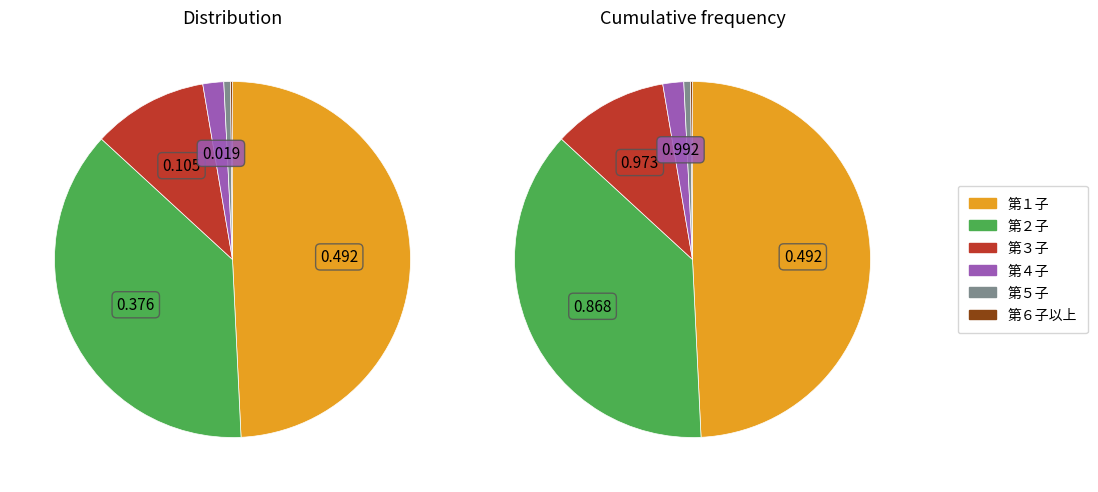

Does 第４子 account for over 50% of the chart?

No